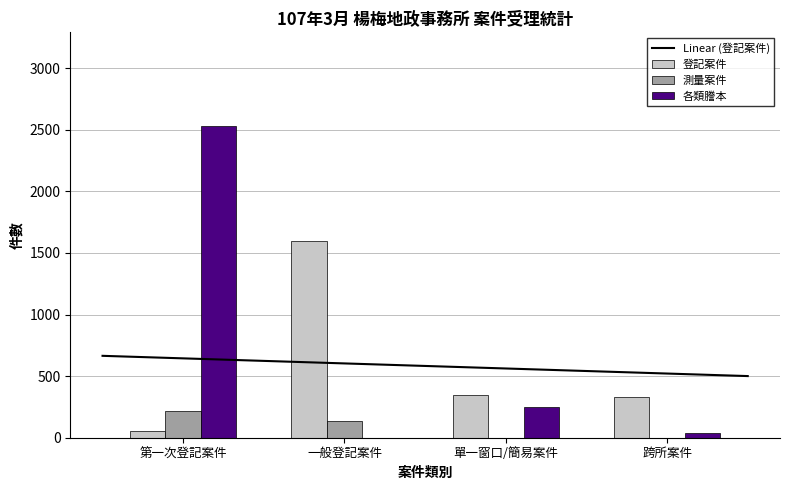

Reading left to right, extract all data points from this chart.

登記案件: 51	1601	347	332
測量案件: 217	134	0	0
各類謄本: 2532	0	246	37